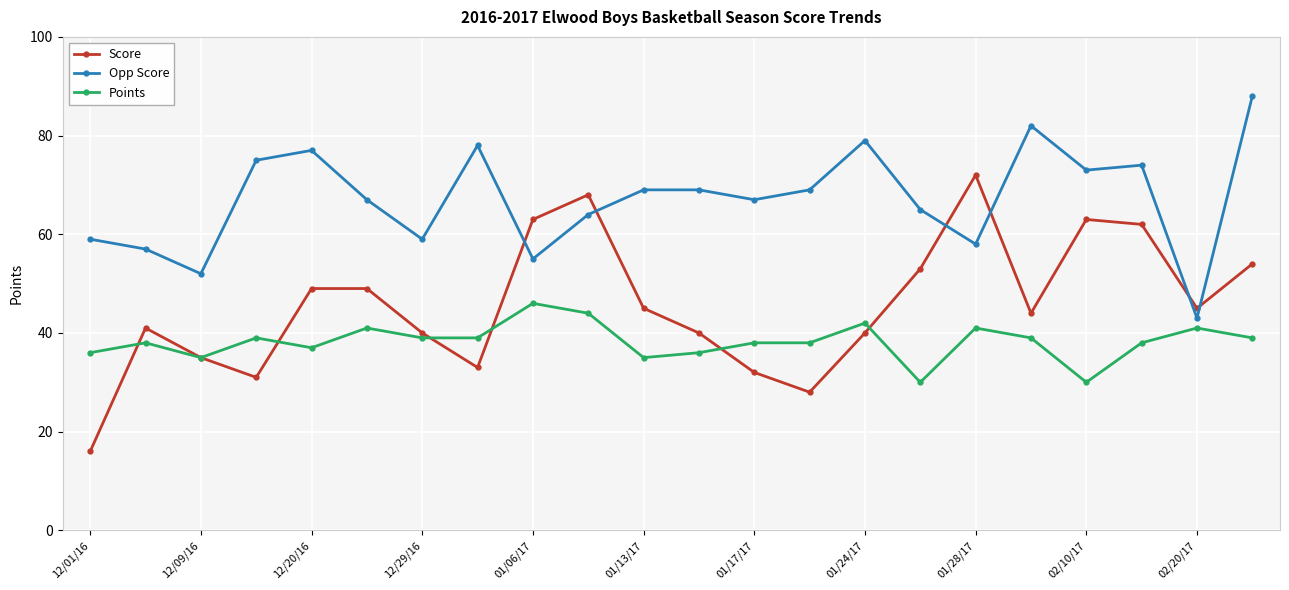

True or false: Points and Opp Score cross at least once.

False